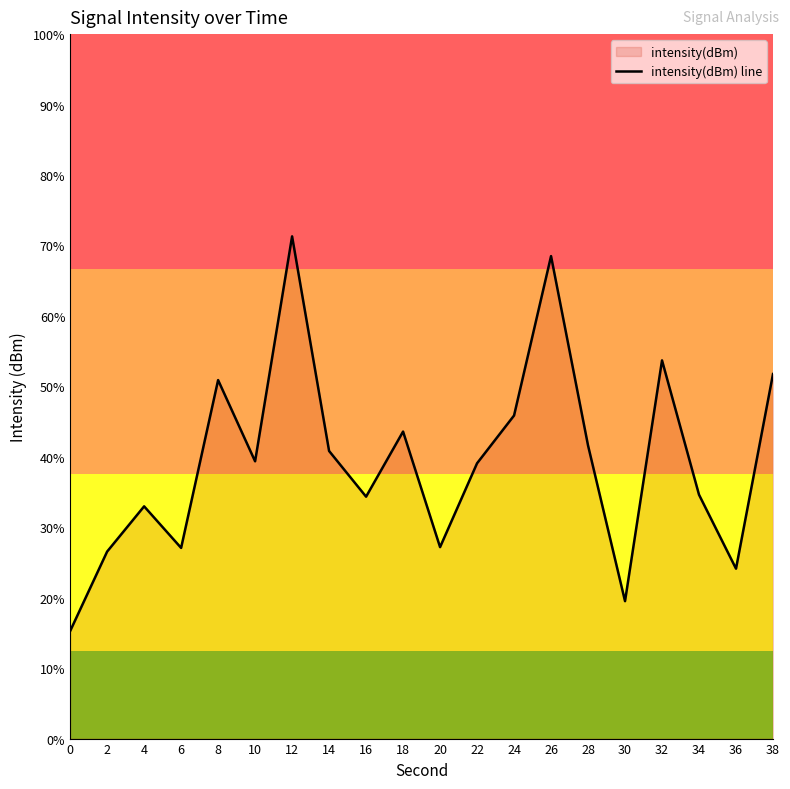

How many interior local peaks (higher than both neighbors) does the data have?

6